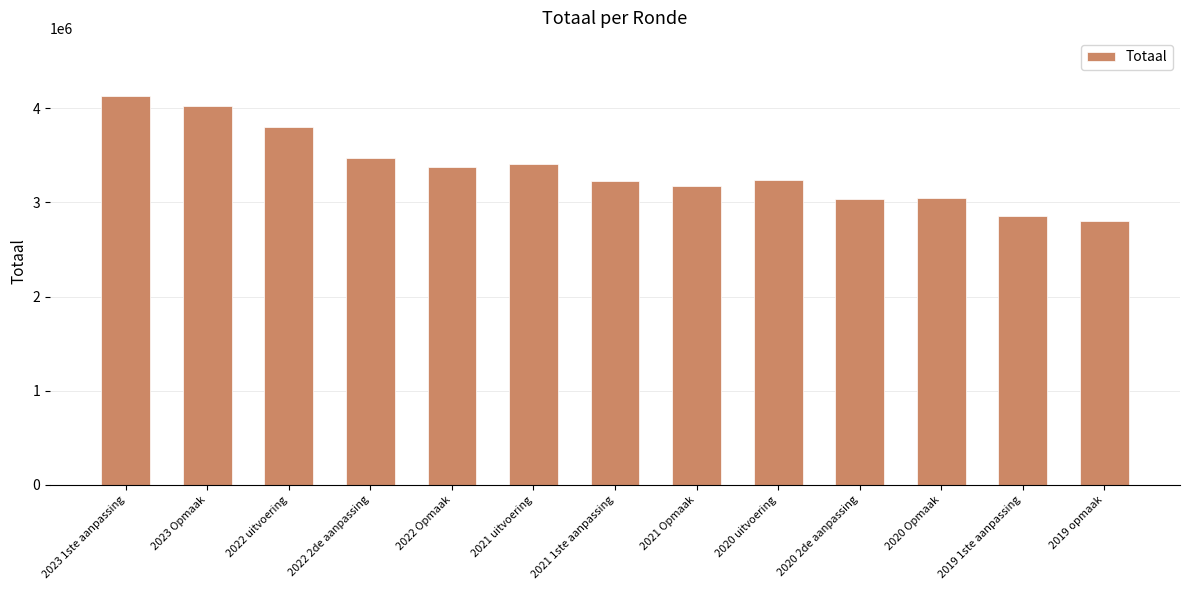

Read the value at 2021 1ste aanpassing.

3225209